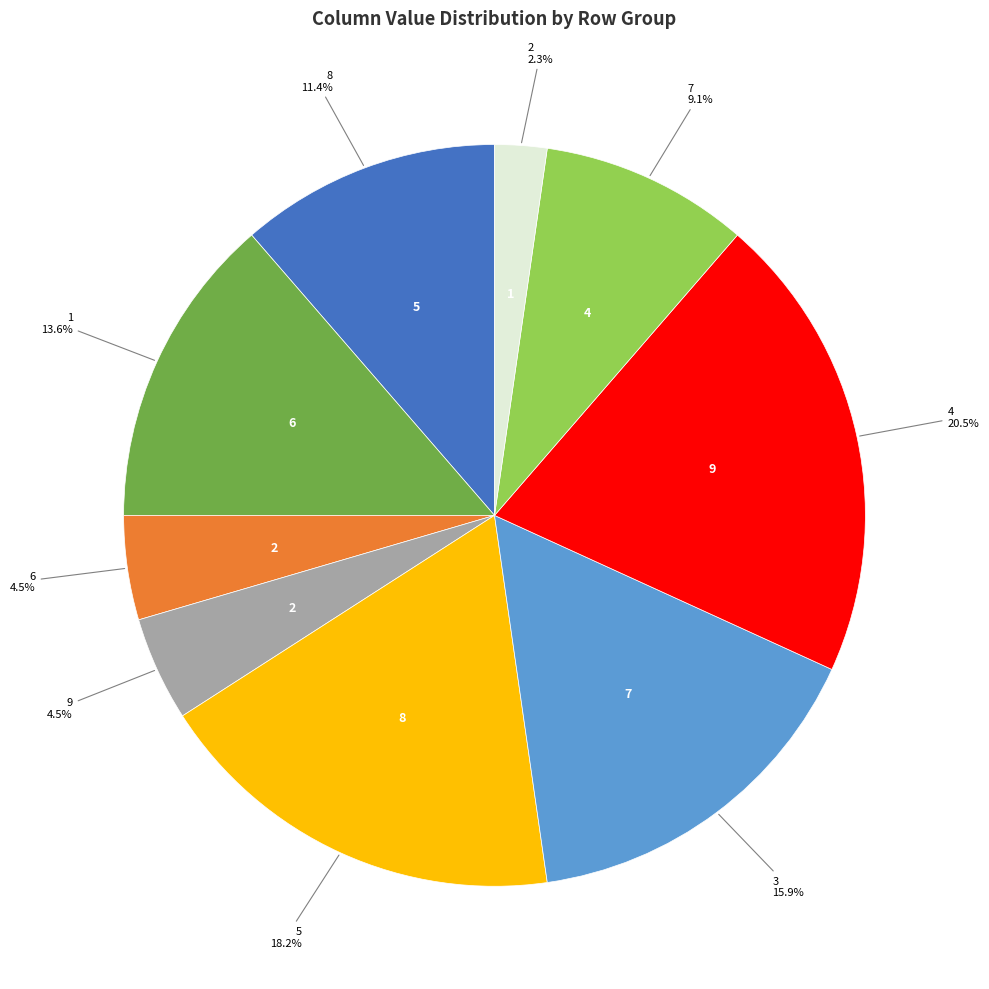

To the nearest percent, what is the average slice percentage?

11%